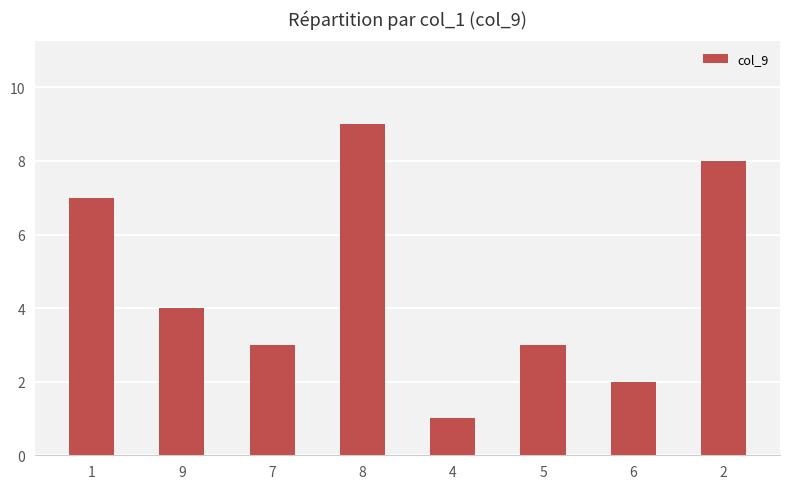

What is the value of the 3rd bar from the left?

3